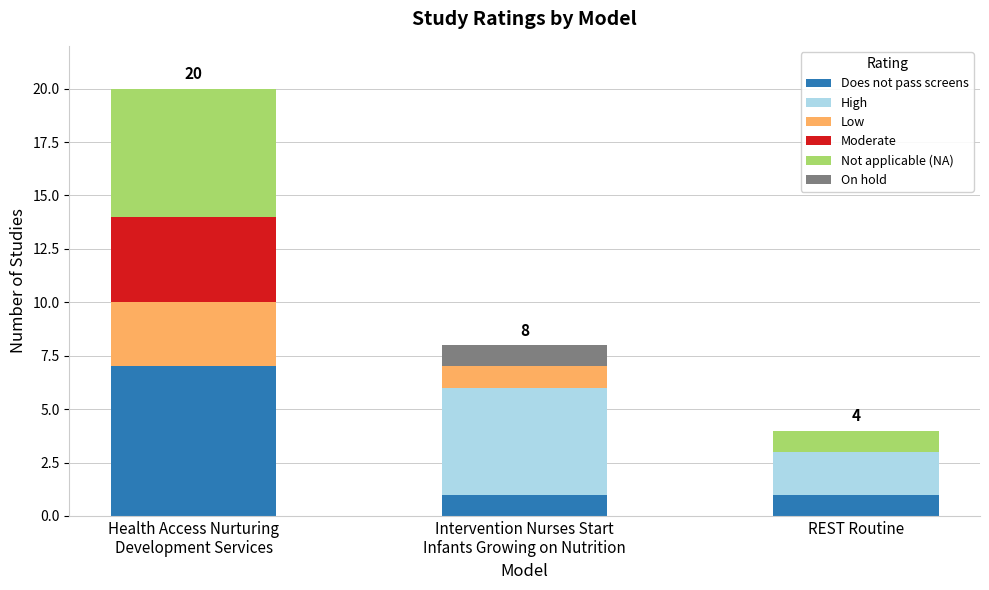

Count the number of categories in the chart.

3